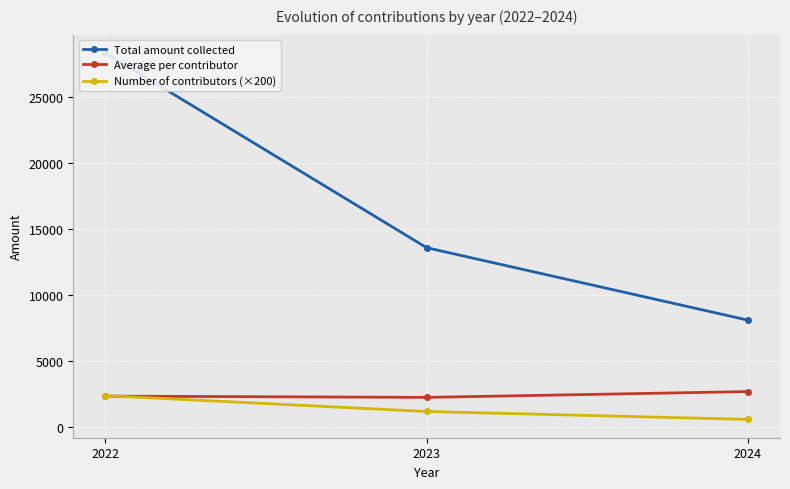

Does the chart display data point markers on the line(s)?

Yes